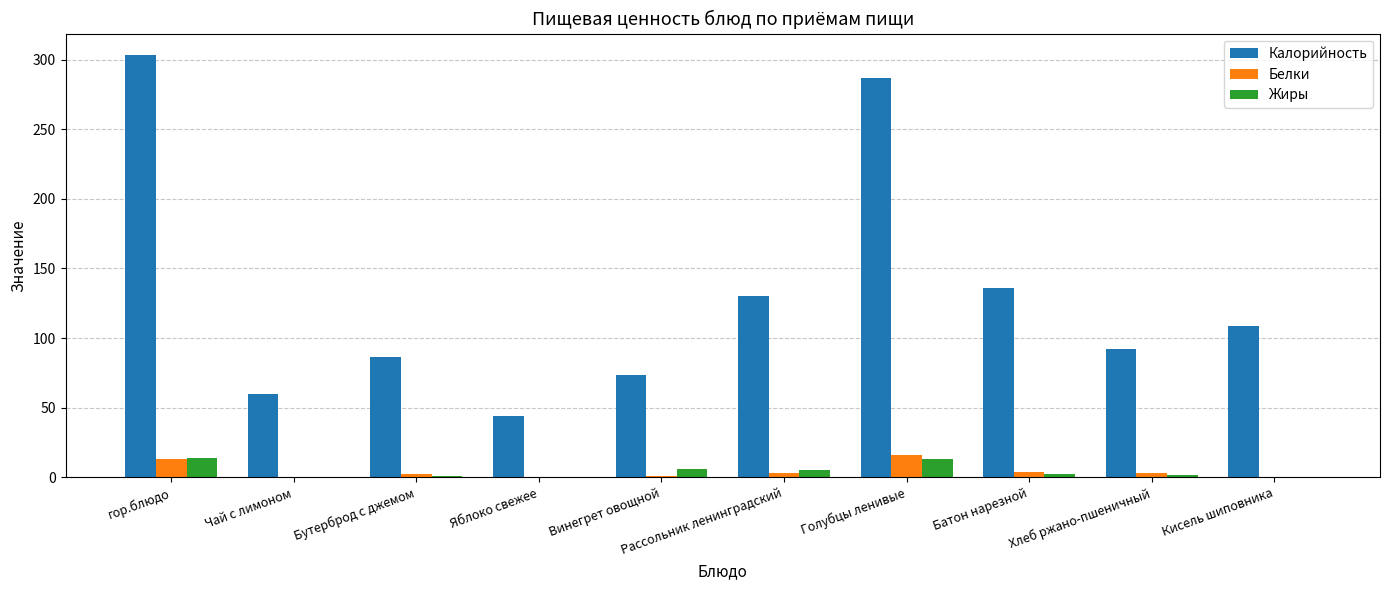

Are the bars grouped side by side (vs. stacked)?

Yes